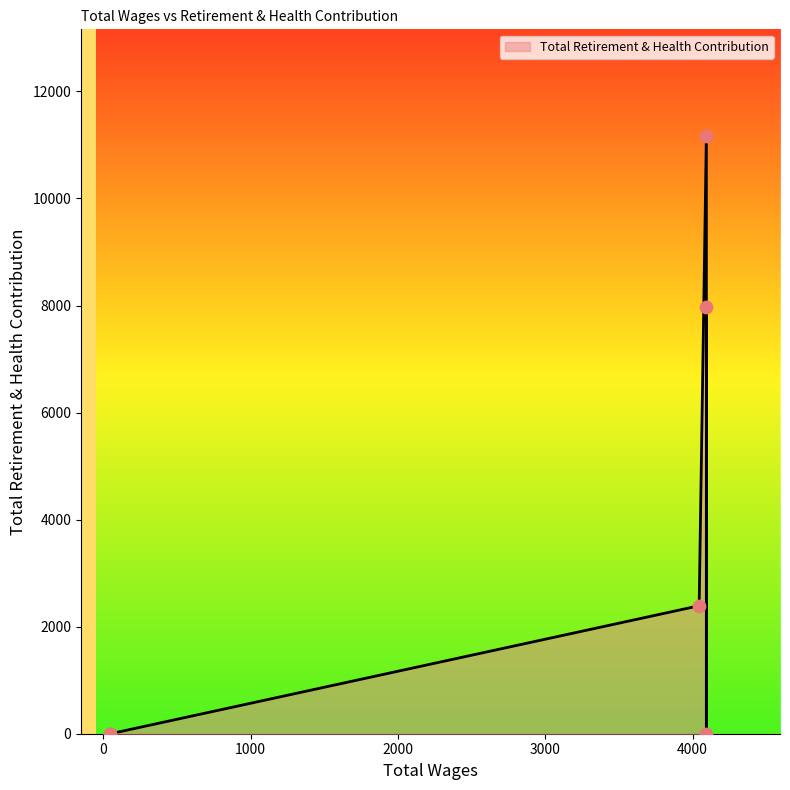

Which has a higher value, 48.0 or 4094.0?

4094.0